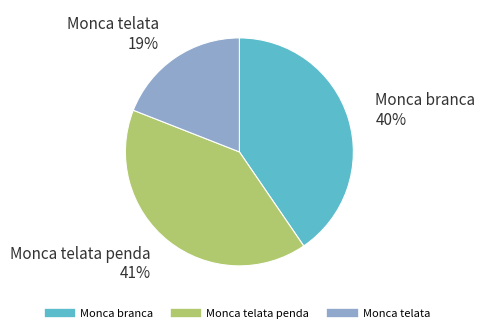

How many segments does this pie chart have?

3